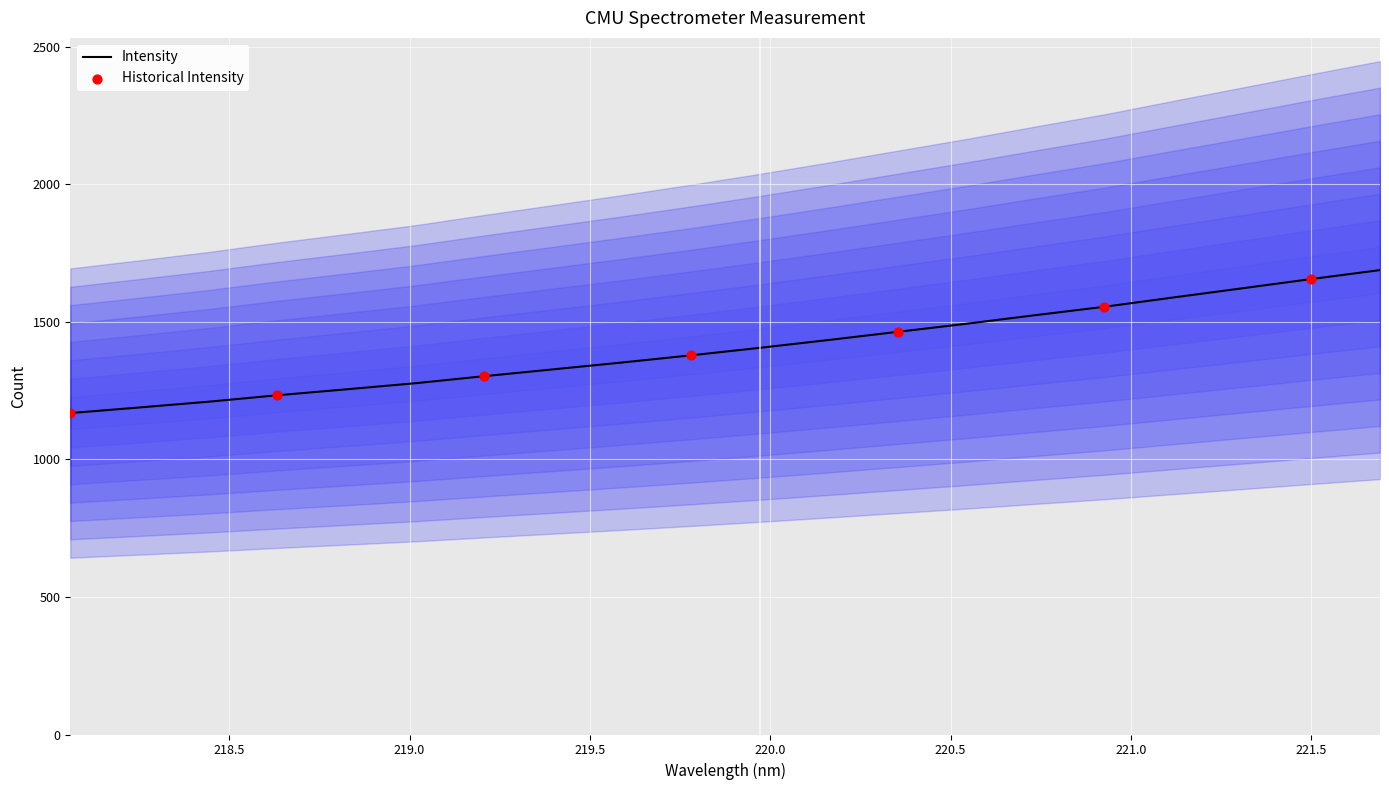

Which has a higher value, 219.0156 or 221.6902?

221.6902